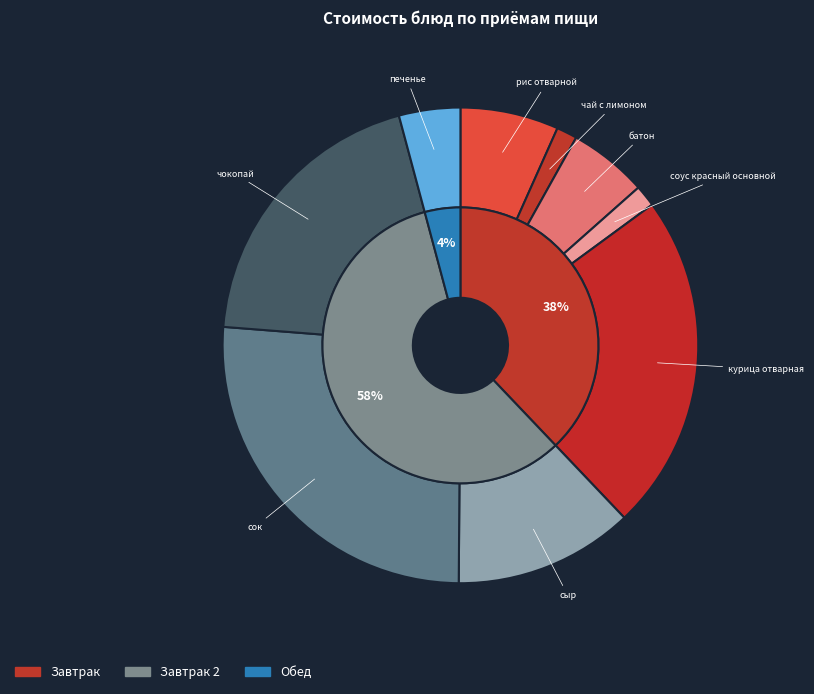

Count the number of slices in the pie.

9